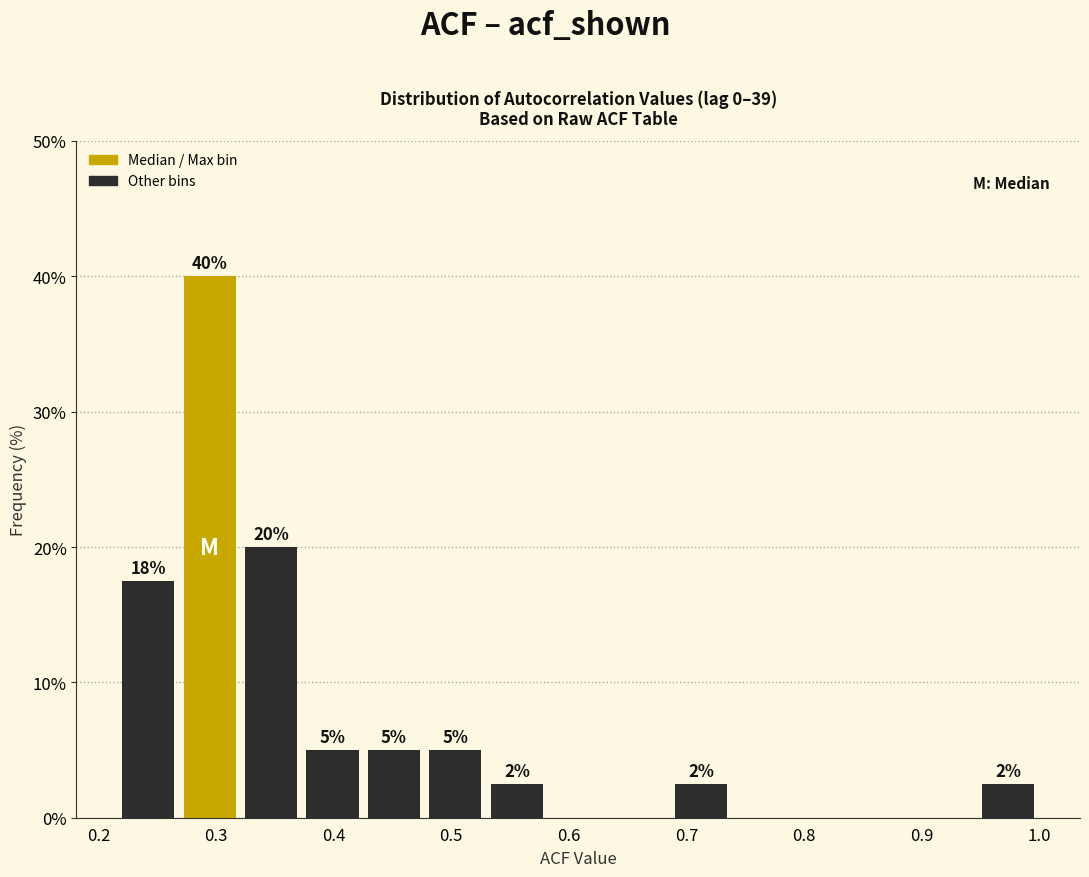

Which range on the x-axis has the tallest bar?

0.27 to 0.32